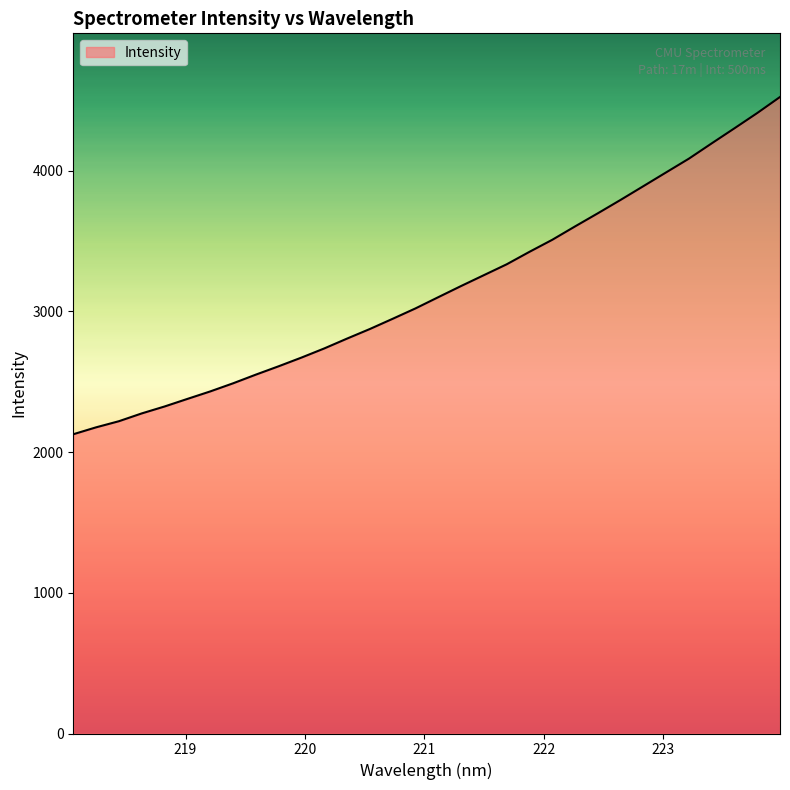

What is the average value?

3154.0